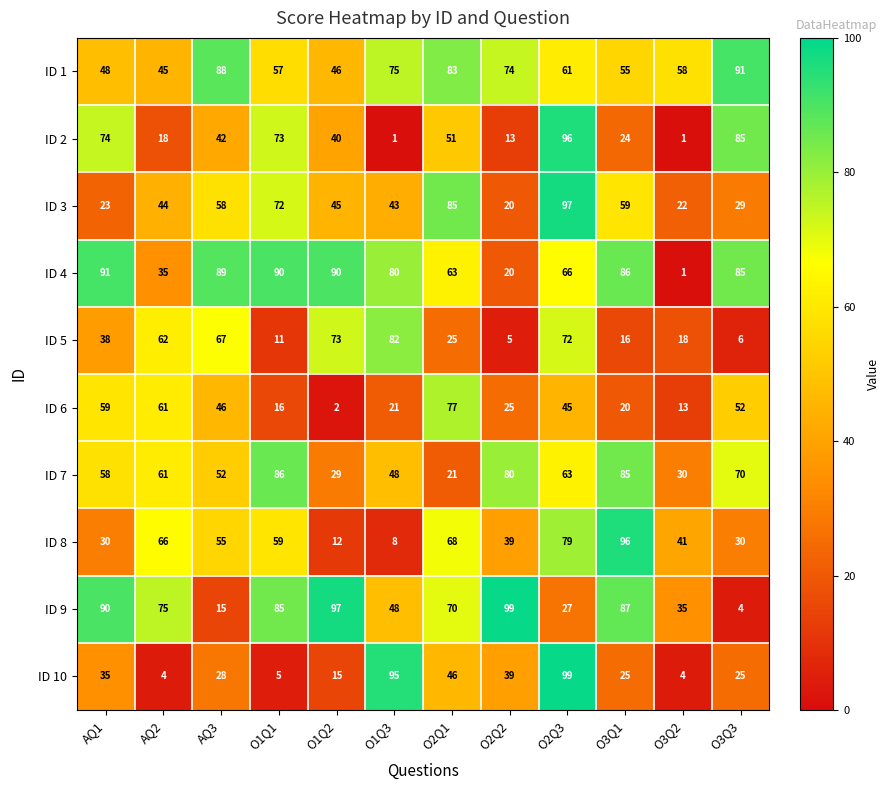

What is the spread (max minus min) of values at O3Q2?

57